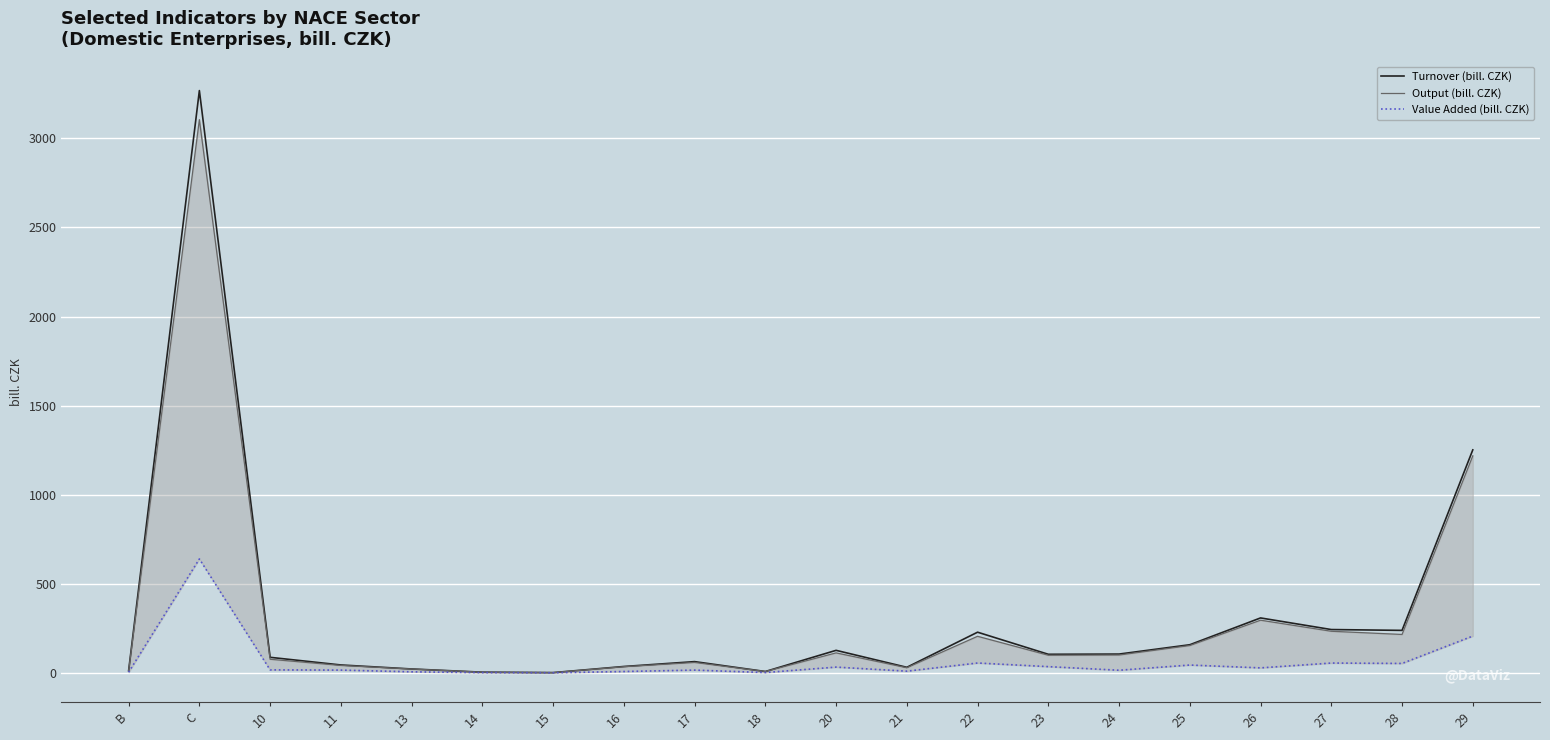

Count the number of categories in the chart.

20